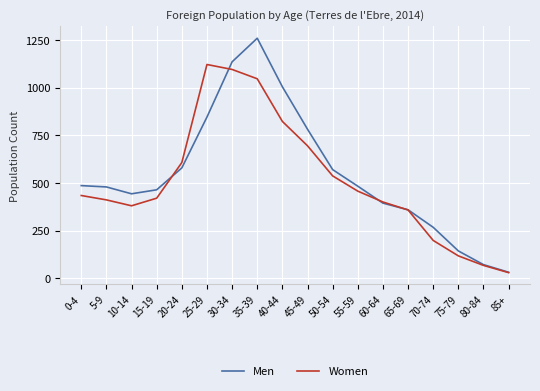

Which series has the largest range (max minus min)?

Men